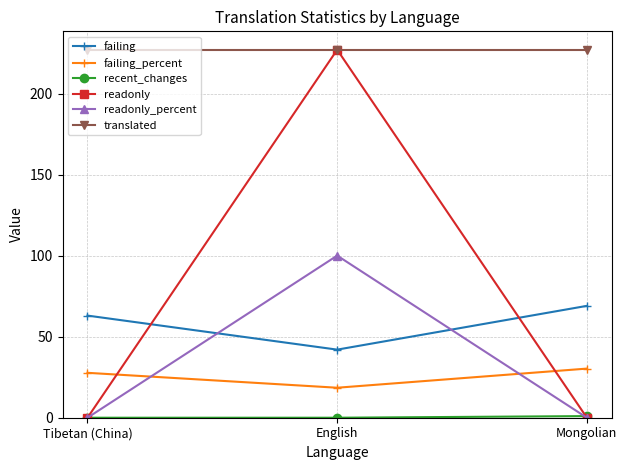

At which category is the sum across all series the highest?

English